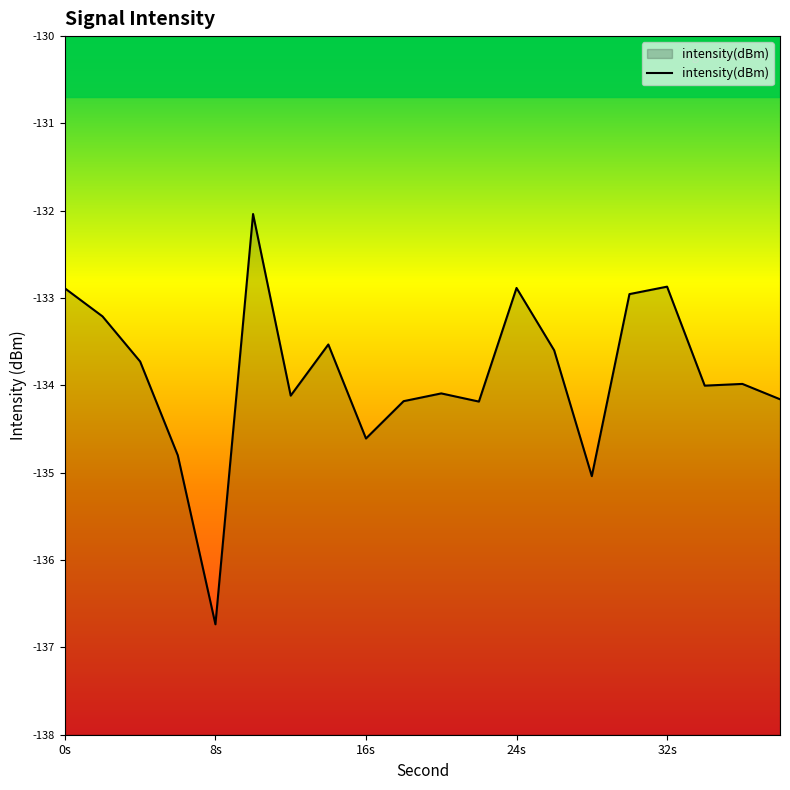

How many lines are shown in the chart?

1